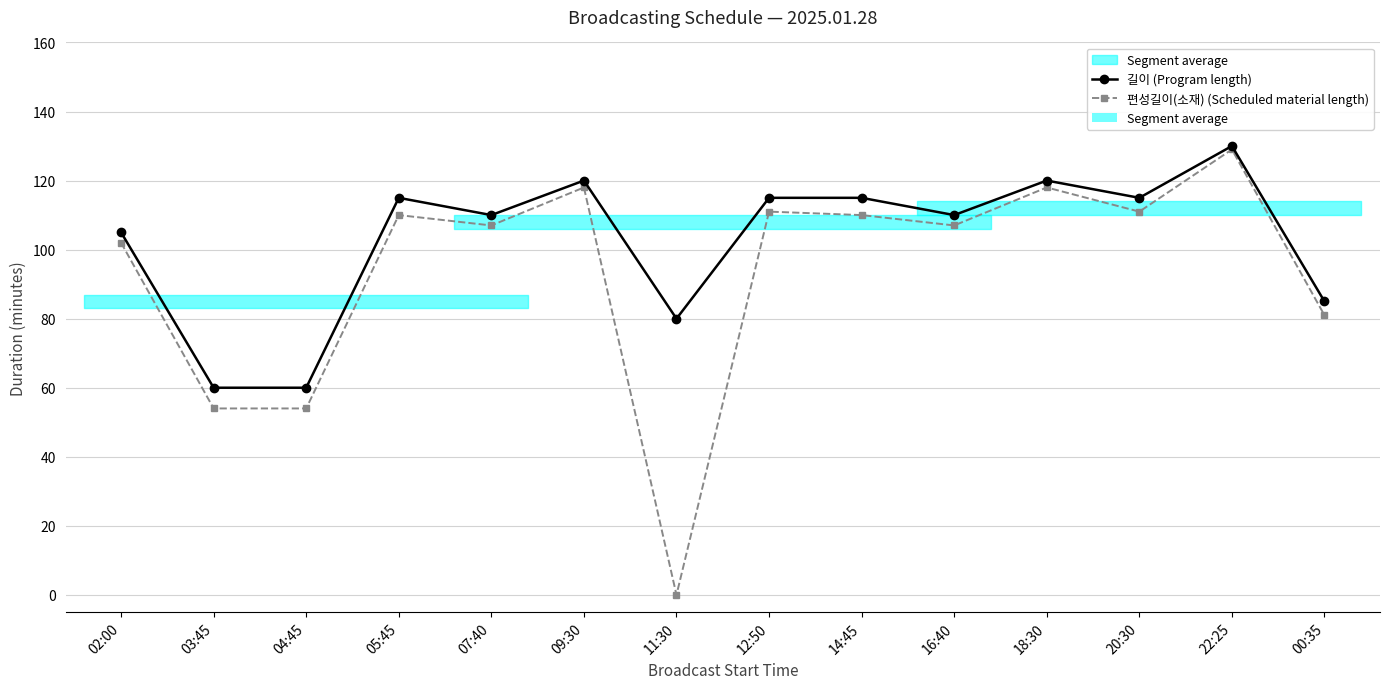

What is the sum of all 편성길이(소재) (Scheduled material length) values?

1312